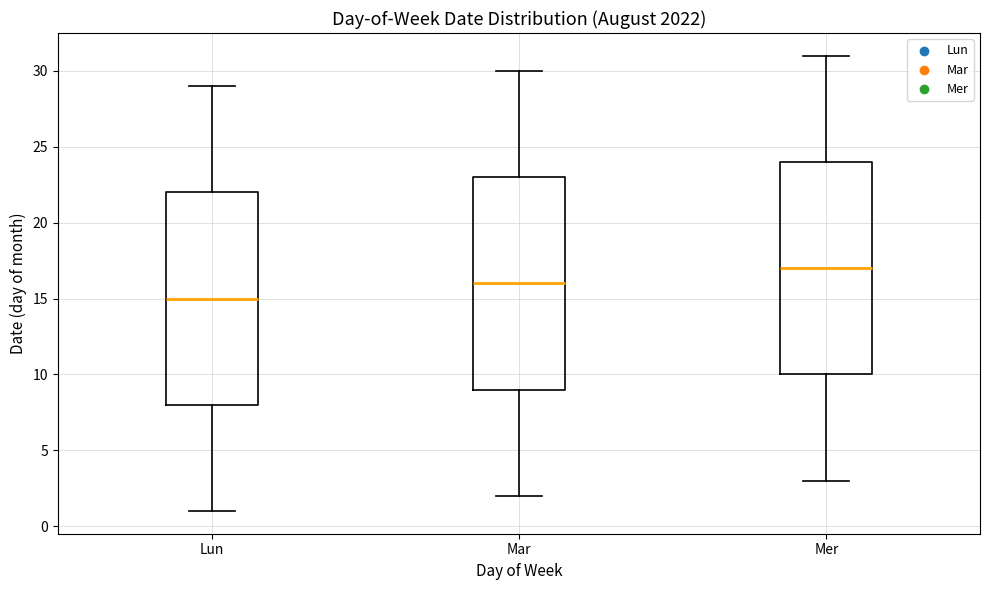

Reading left to right, read every box against the y-axis: the position of its median line, the range the box covers, and the ends of its whiskers. The values are not printed on the chart, so give them approximately, as read against the axis.

Lun: median 15, box 8 to 22, whiskers 1 to 29
Mar: median 16, box 9 to 23, whiskers 2 to 30
Mer: median 17, box 10 to 24, whiskers 3 to 31